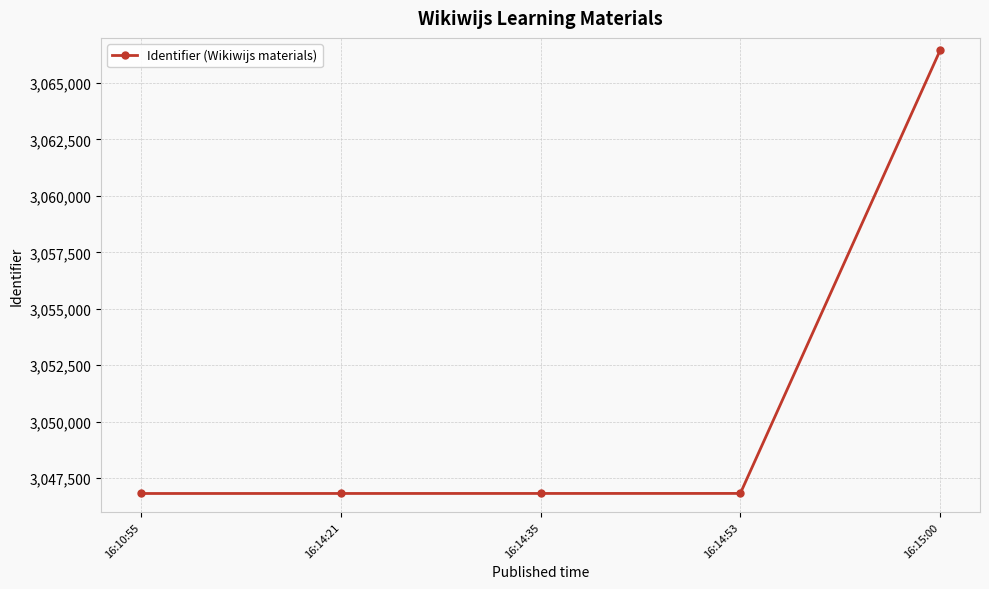

The value at 16:10:55 is 3046819. True or false?

True